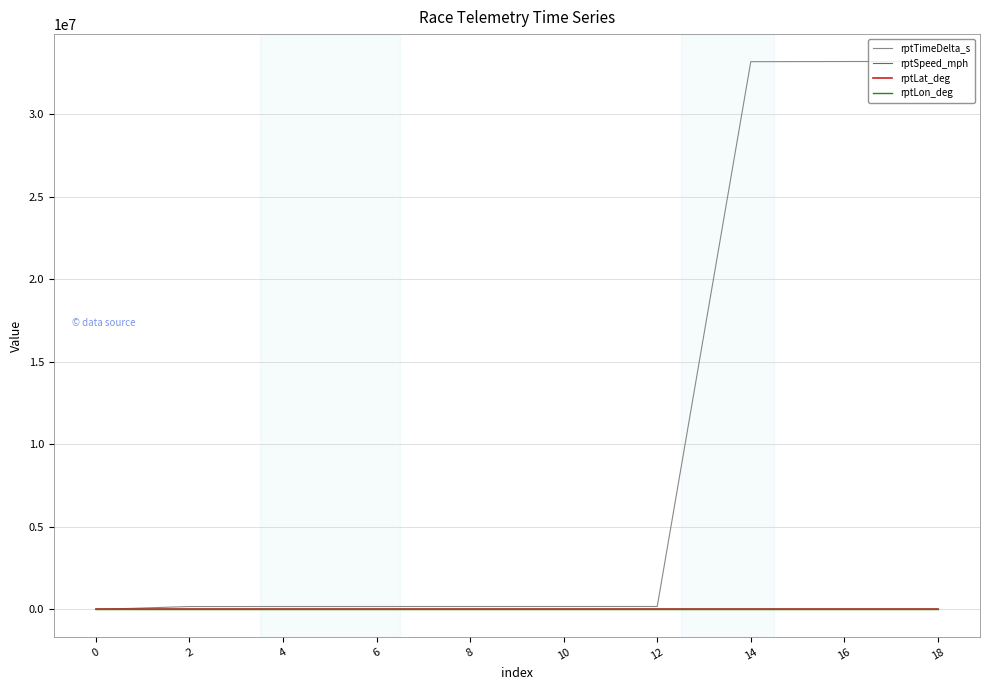

What is the average value of the rptSpeed_mph series?

4.4